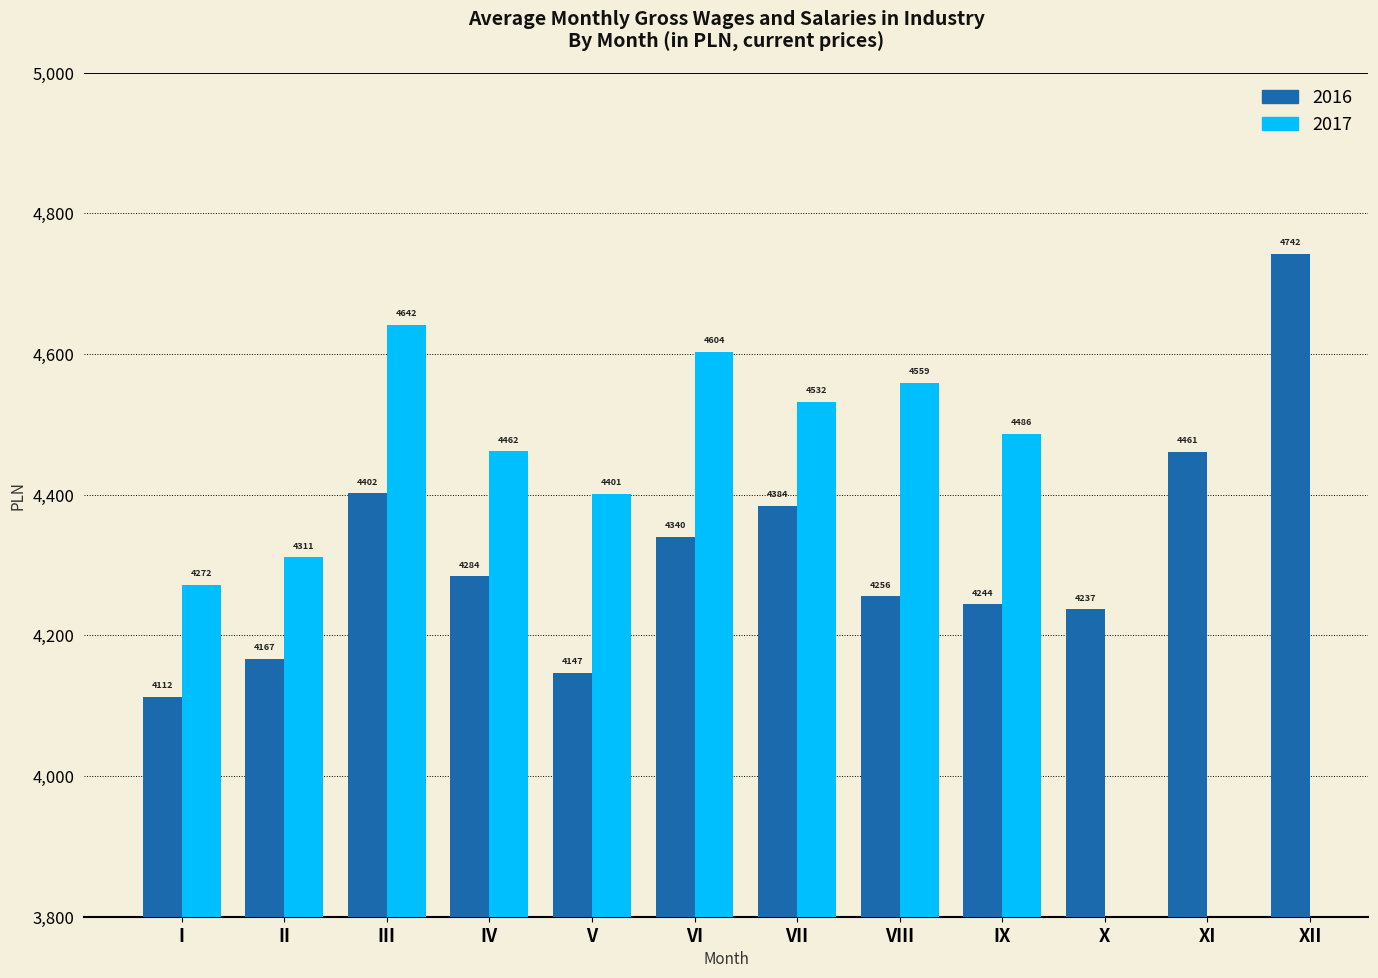

Where does the data first go above 4283?

III